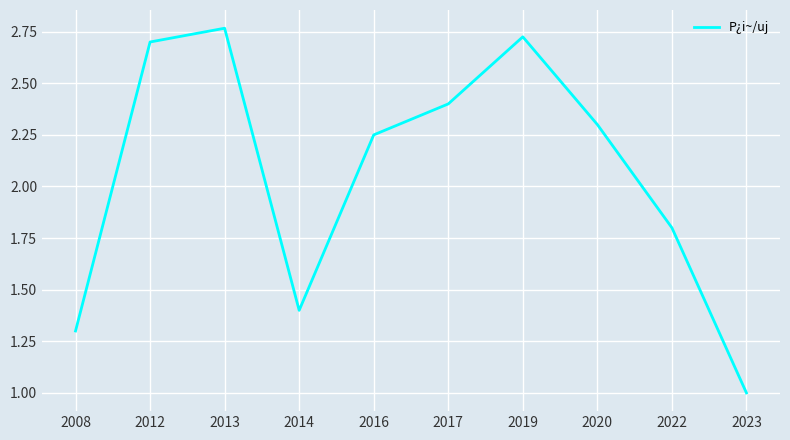

What is the difference between the maximum and minimum values?

1.8